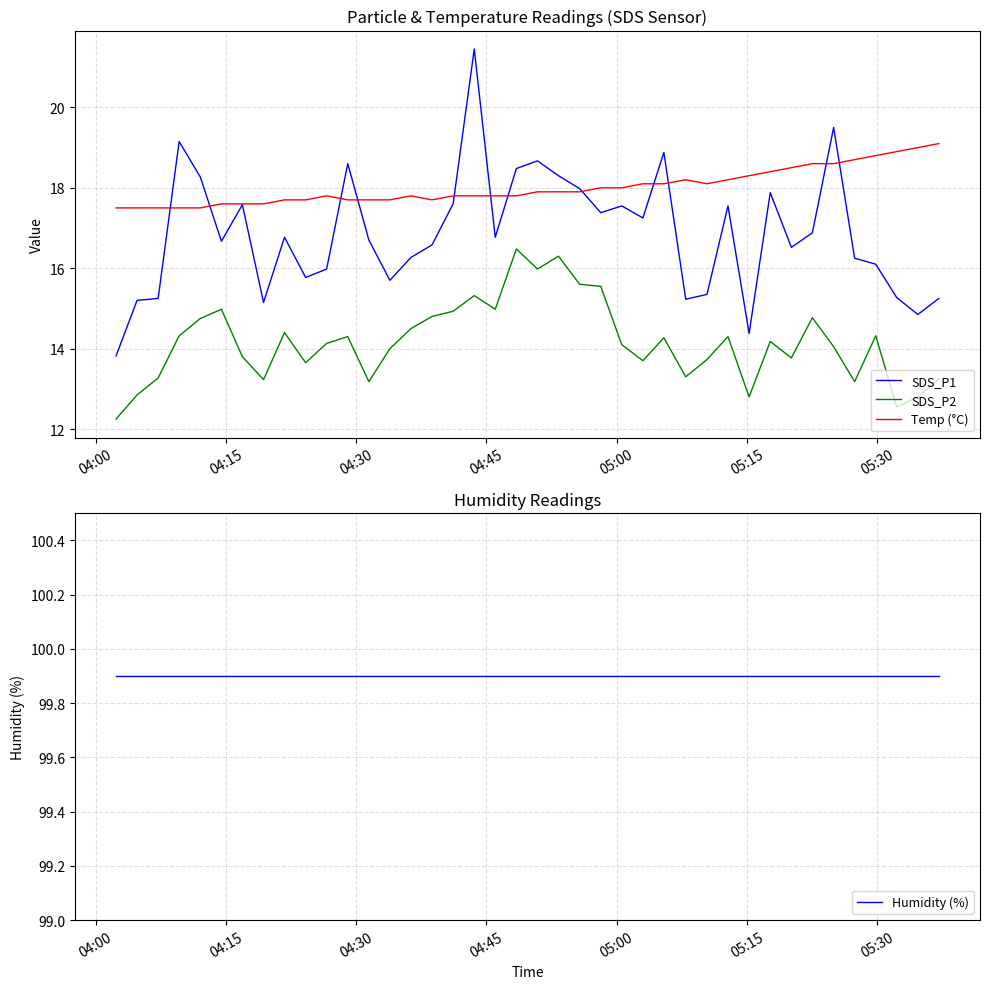

What is the lowest value of the Temp (°C) series?

17.5